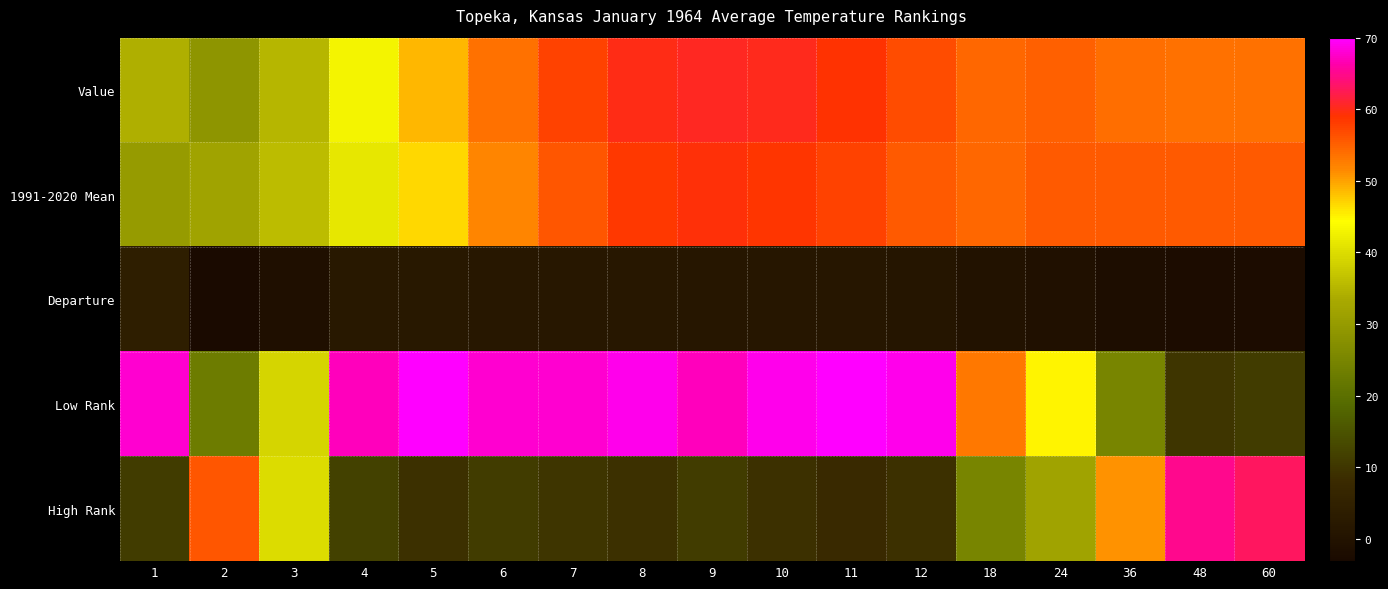

How many series are shown in this chart?

5